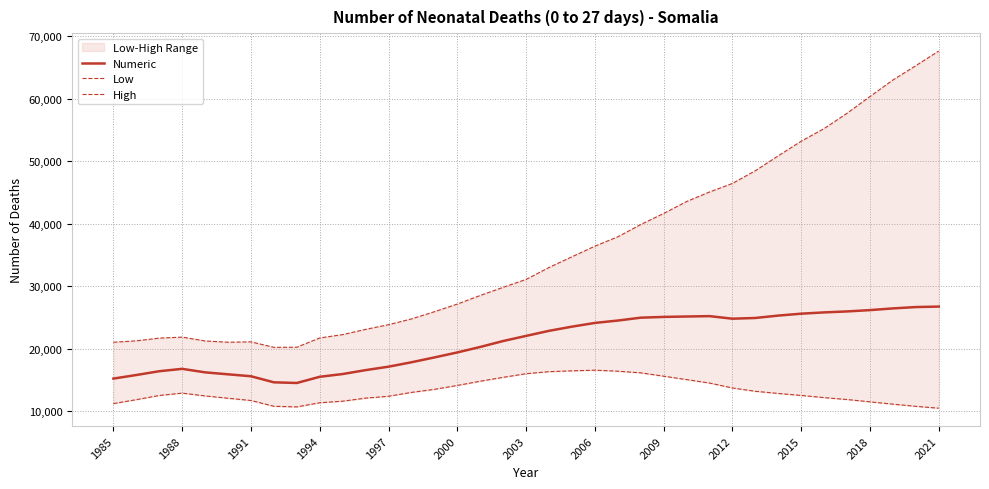

The Numeric series shows 22025 at 2003. True or false?

True